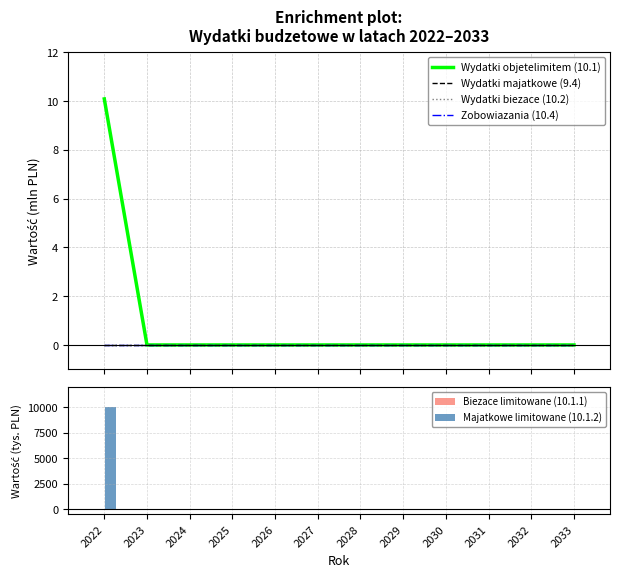

At how many categories does at least one series exceed 5208?

1